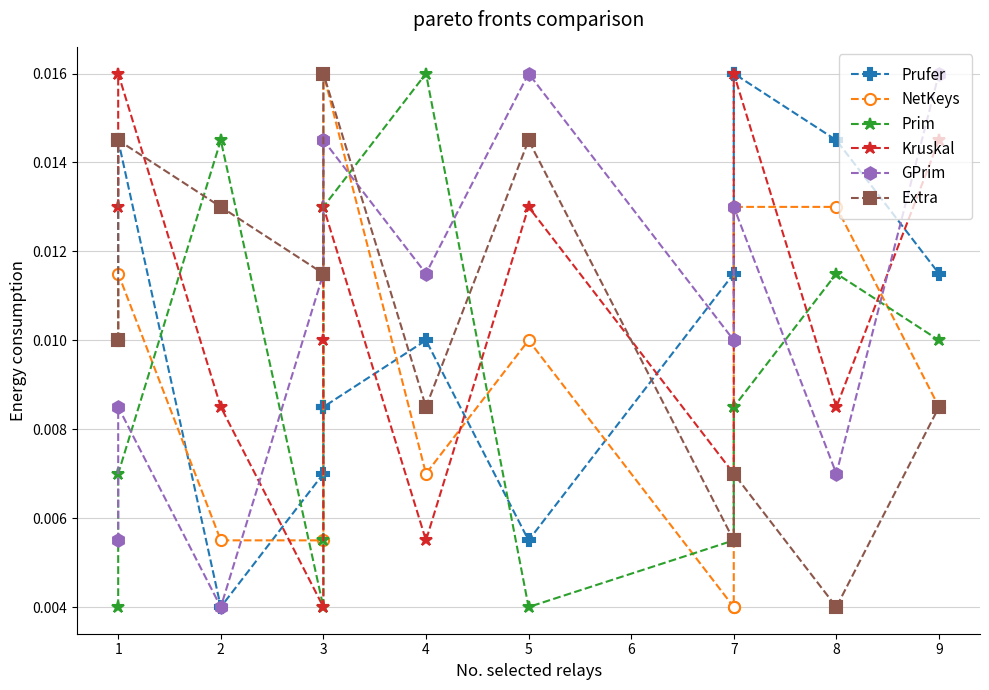

What are all the series names shown in the legend?

Prufer, NetKeys, Prim, Kruskal, GPrim, Extra